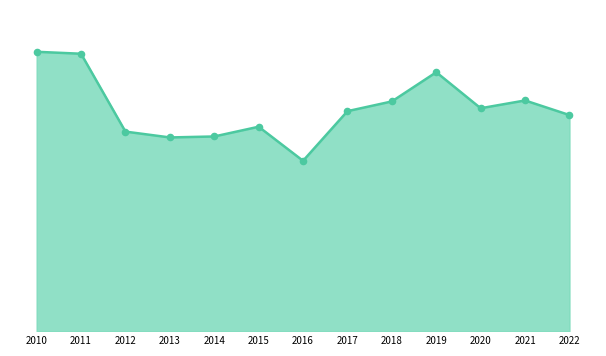

What is the change in value from 2021 to 2022?

-15